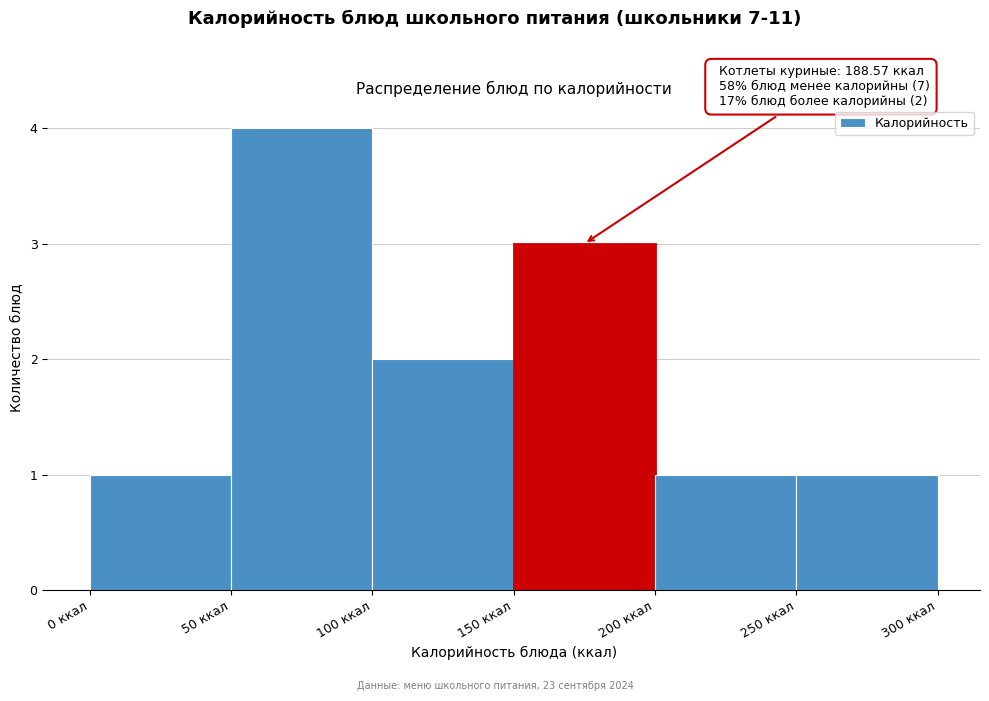

Which range on the x-axis has the tallest bar?

50 to 100